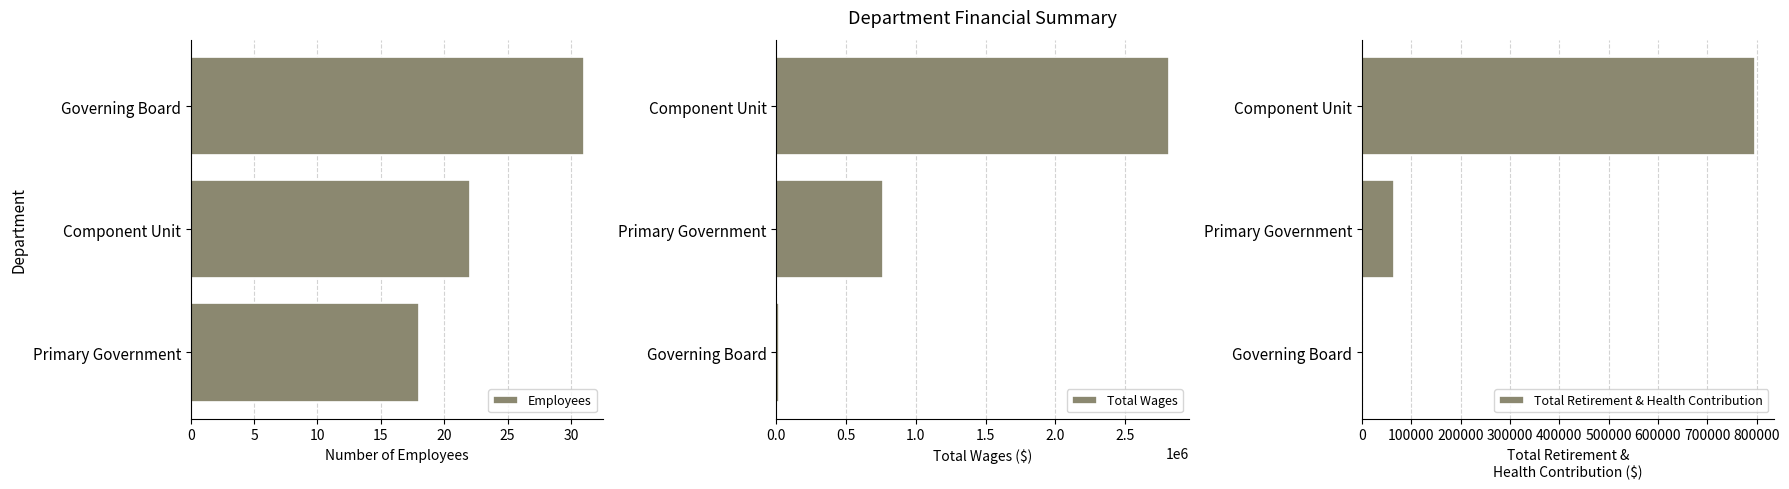

List the labels in order of Total Wages value, smallest first.

Governing Board, Primary Government, Component Unit